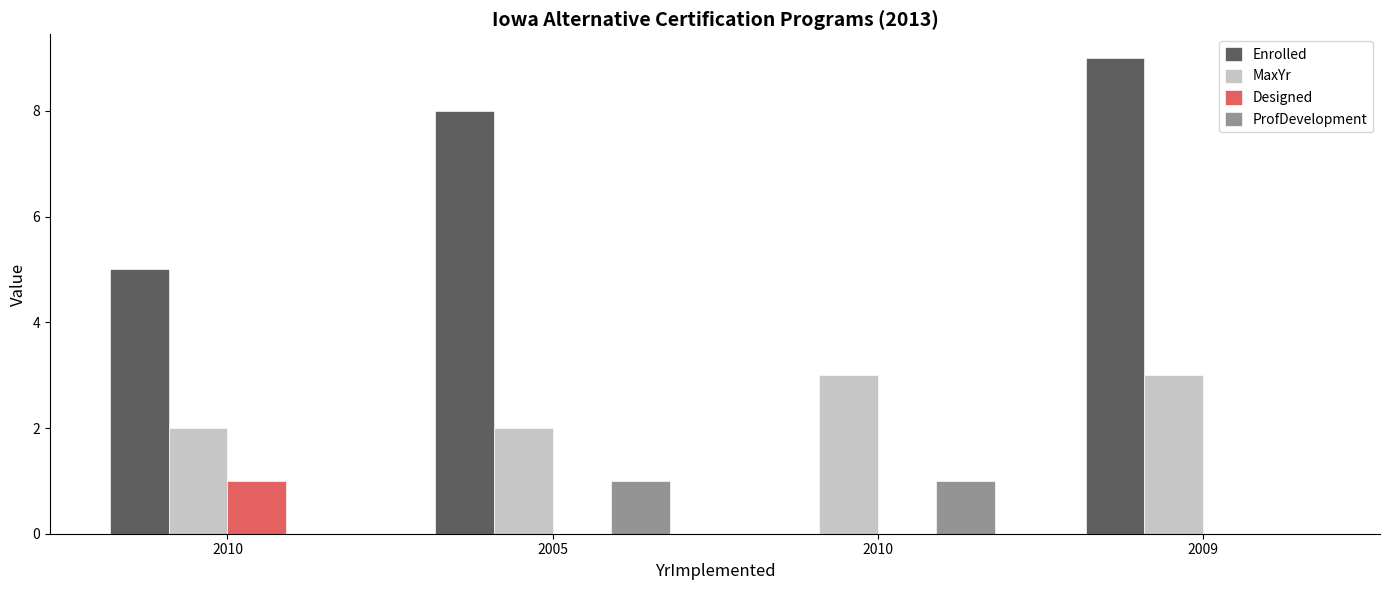

What value does the Enrolled series have at 2009?

9